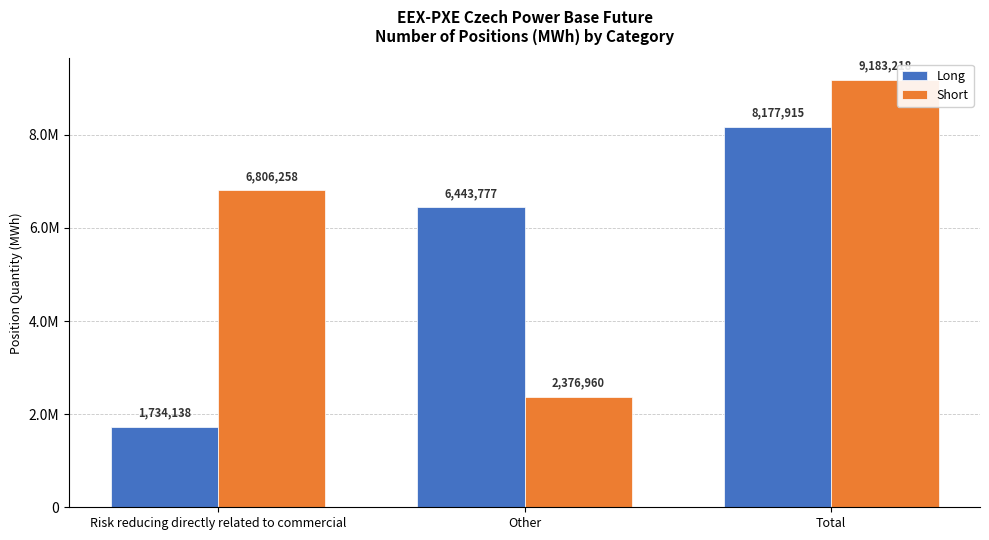

What is the value of the Short bar at the 3rd from the left?

9183218